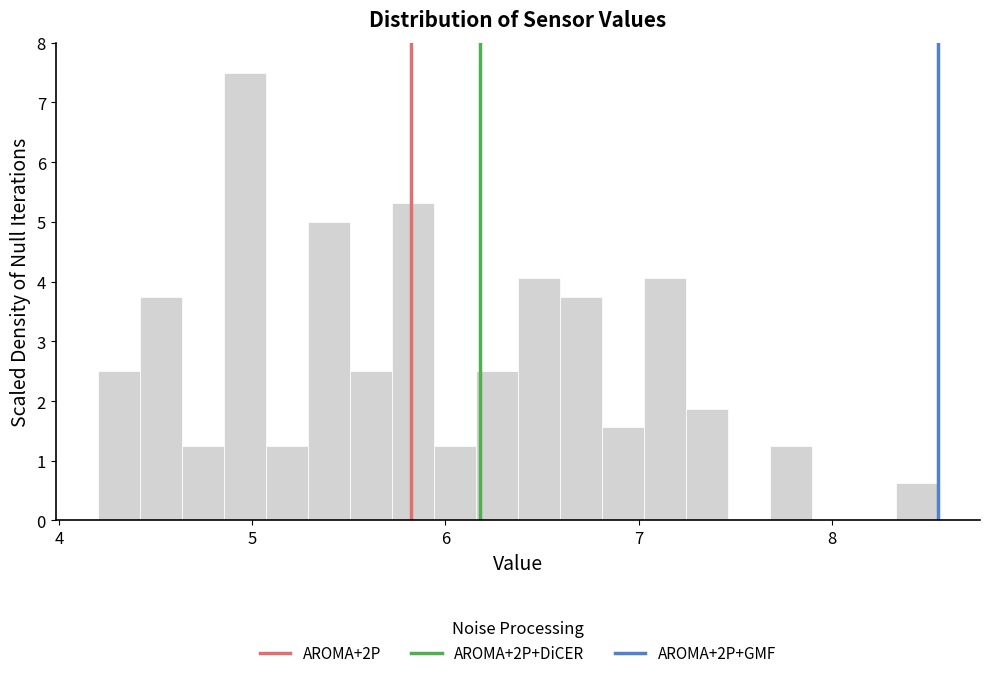

Read against the x-axis, roughly where is the centre of the tallest bar?

5.0